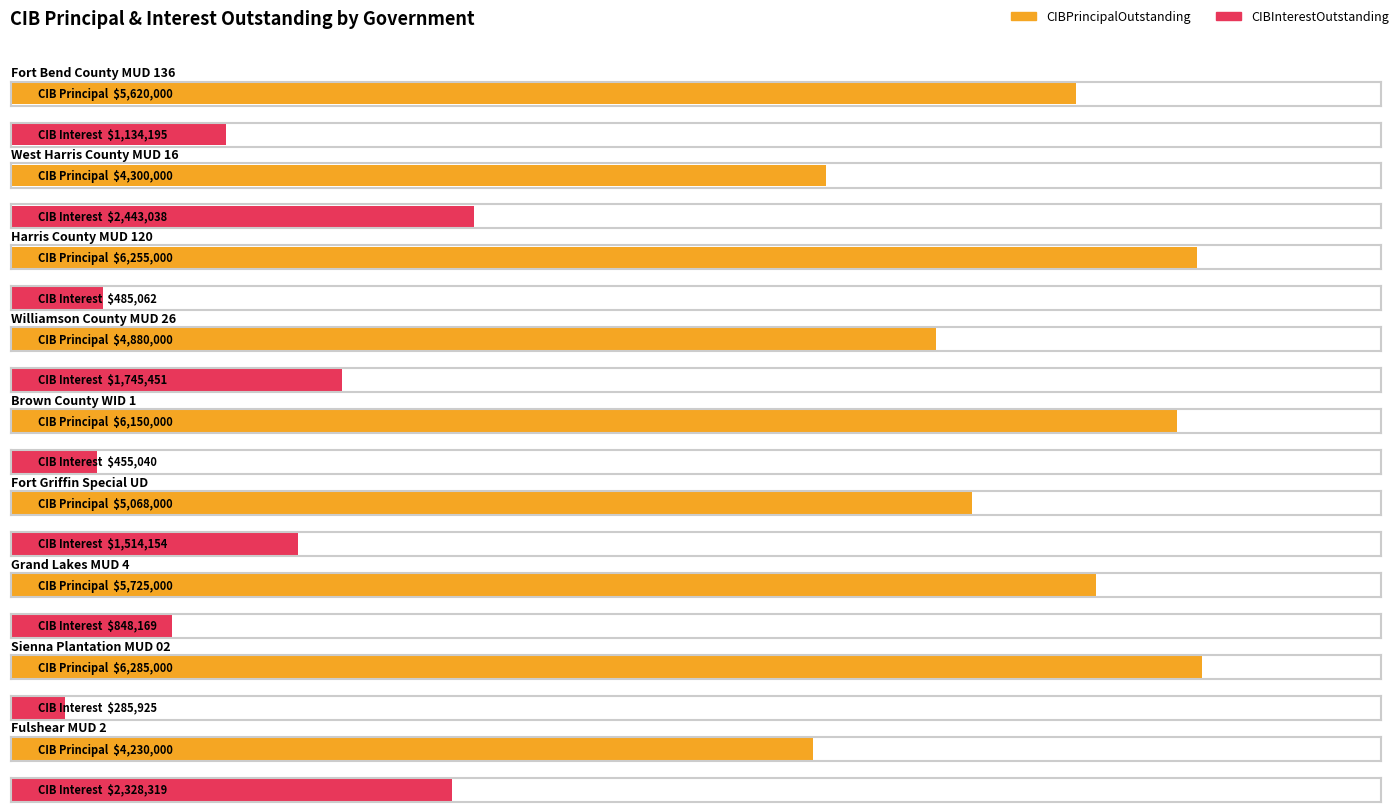

What is the difference between the CIBPrincipalOutstanding values at Fulshear MUD 2 and Grand Lakes MUD 4?

1495000.0